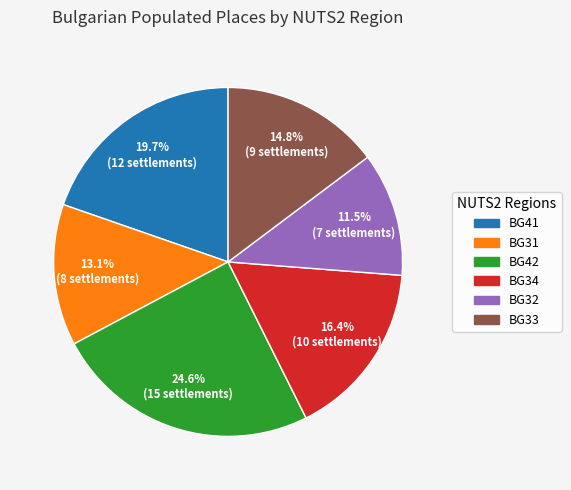

Count the number of slices in the pie.

6